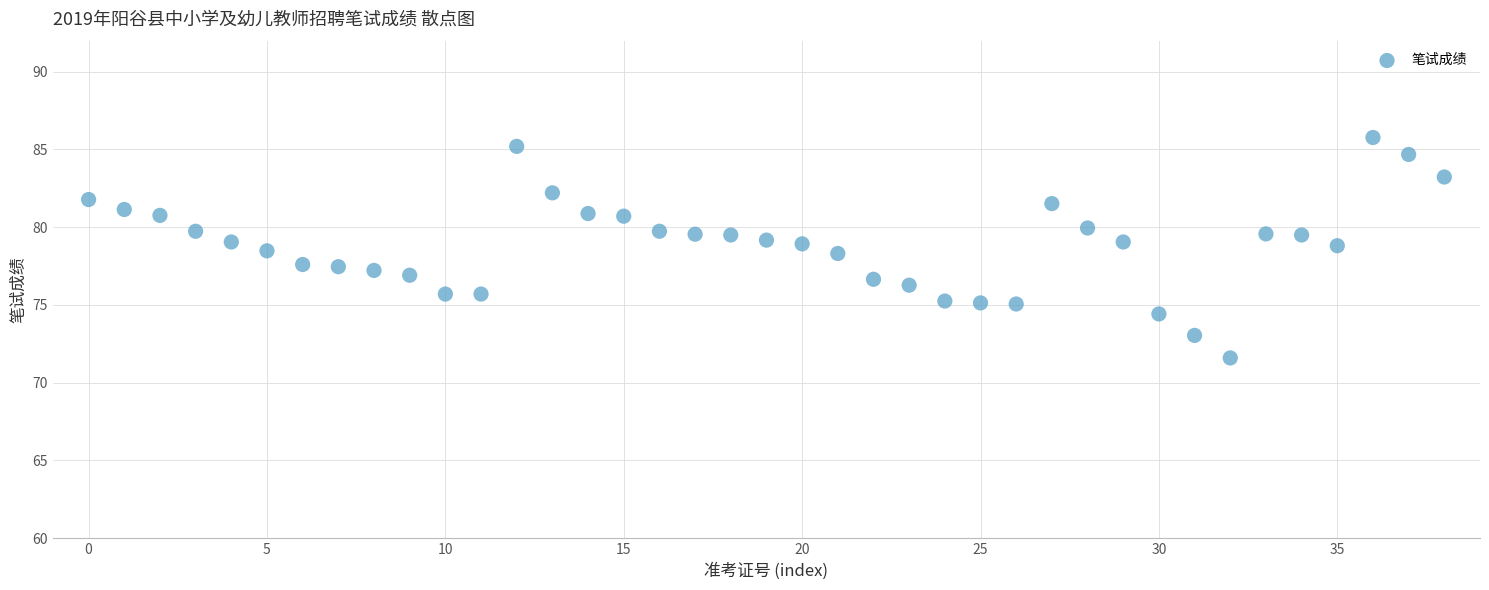

What is the range of Y values (max minus min)?

14.2